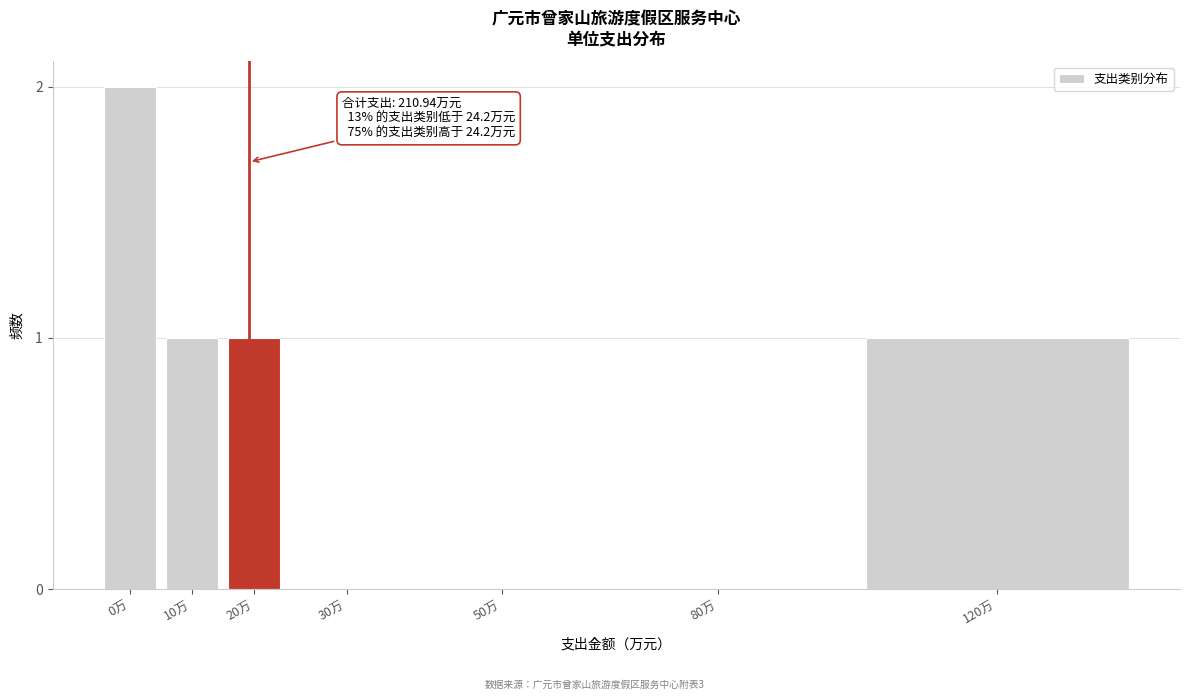

Reading left to right, list all the values displayed in this chart.

0万=2	10万=1	20万=1	30万=0	50万=0	80万=0	120万=1